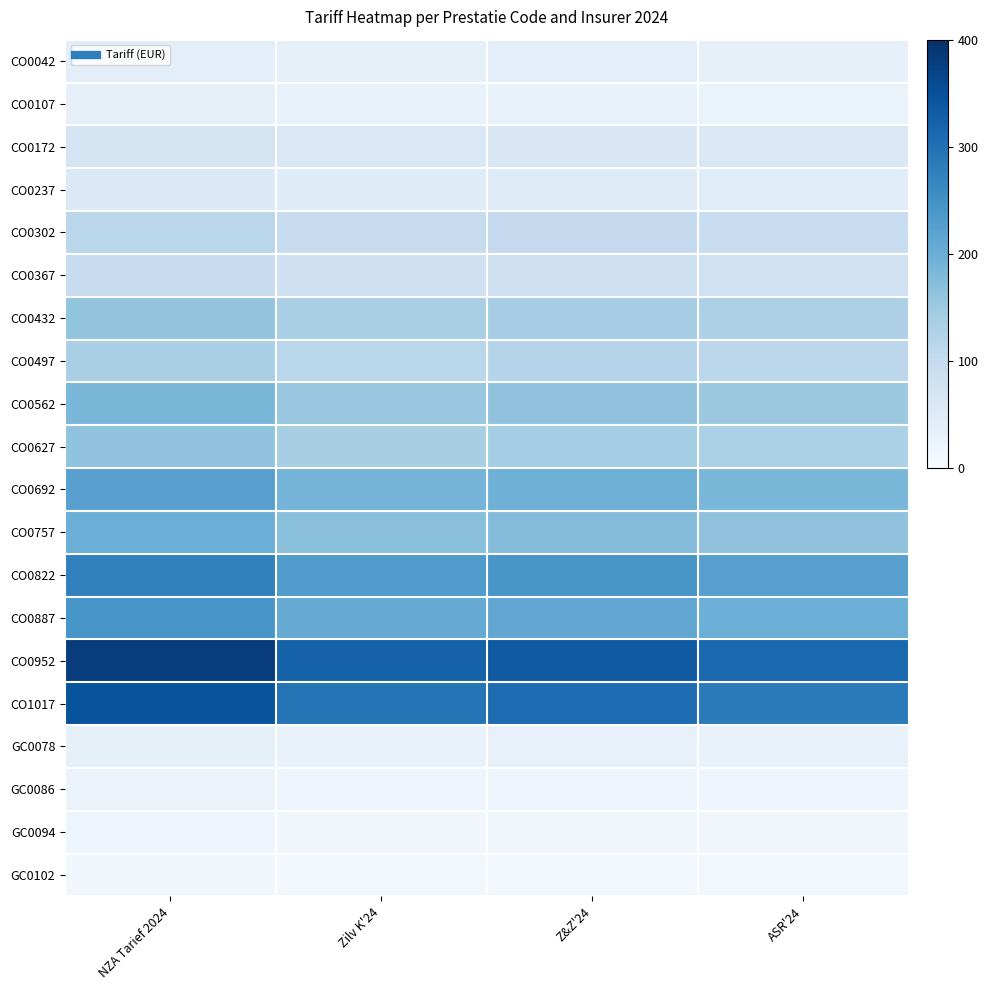

Which series has the largest total across all categories?

CO0952